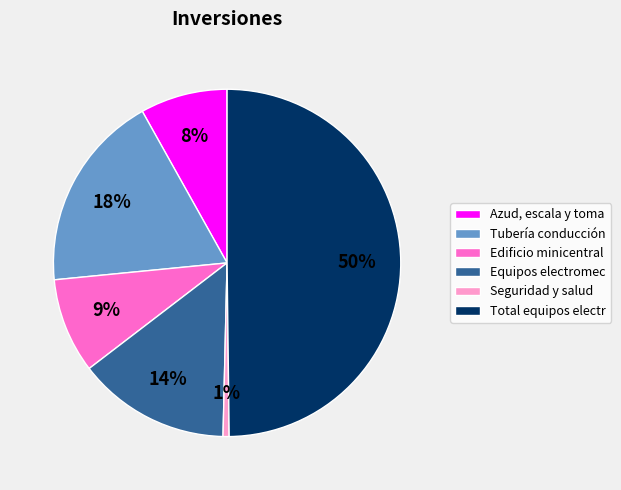

Is the sum of Edificio minicentral and Azud, escala y toma greater than half?

No